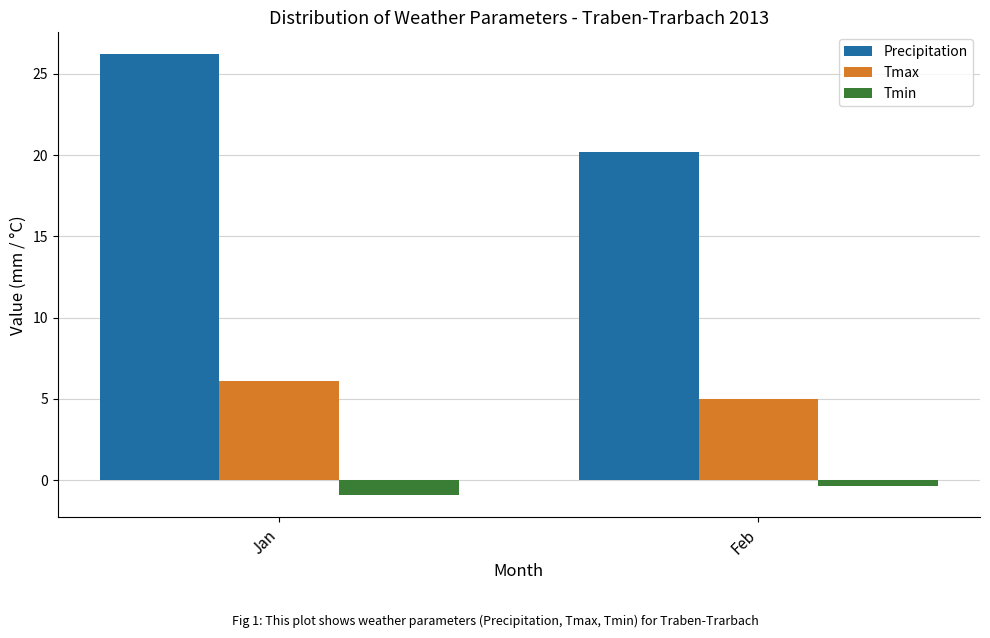

Rank the series by their maximum value, from highest to lowest.

Precipitation, Tmax, Tmin